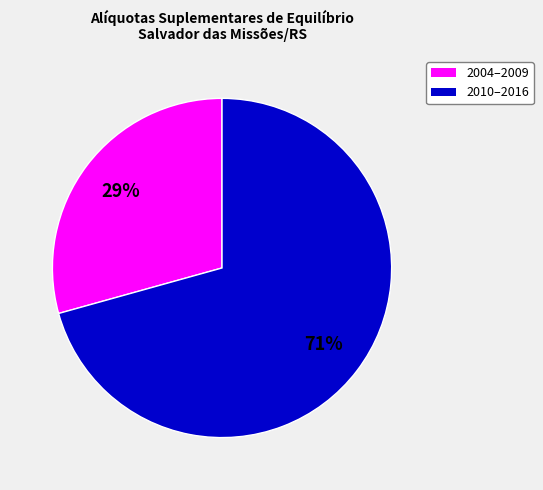

Is there any slice that represents more than half of the pie?

Yes